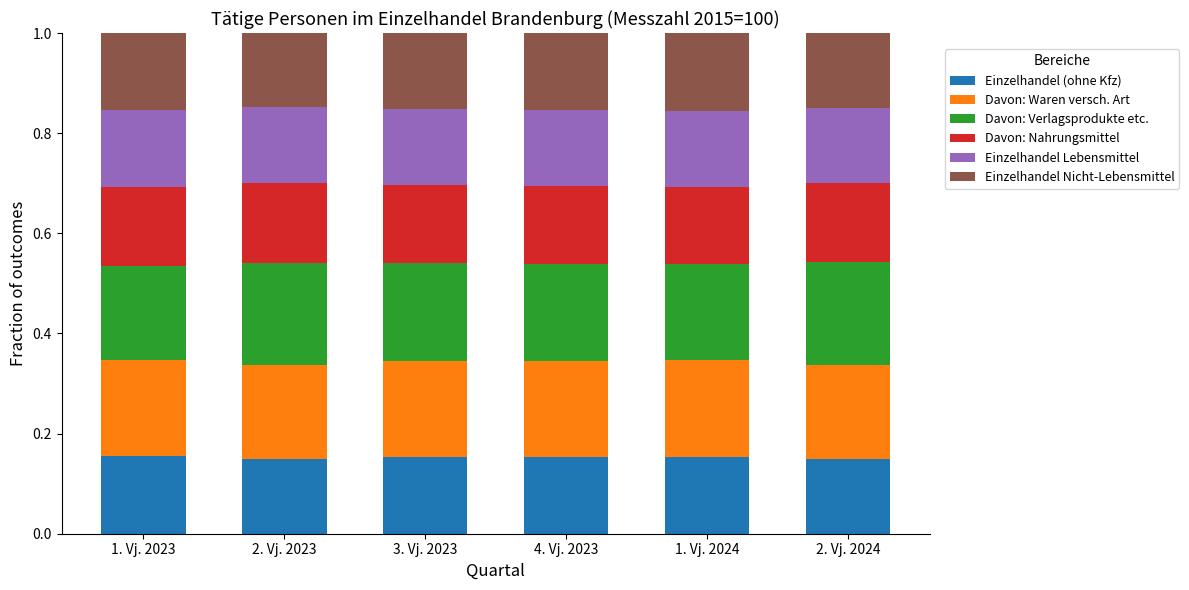

What is the total value across all series at 4. Vj. 2023?

1.0